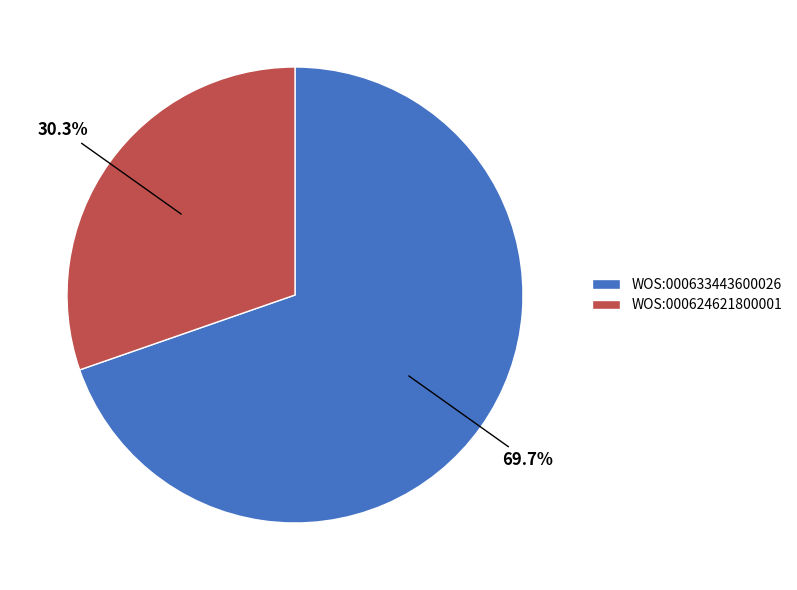

What percentage is the WOS:000624621800001 slice, to the nearest percent?

30%